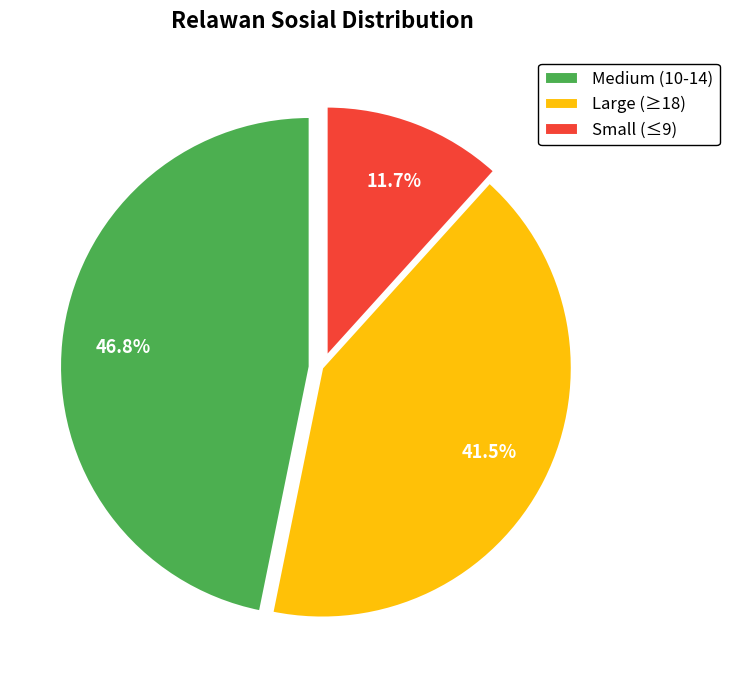

Approximately how many times larger is the value at Medium (10-14) compared to Large (≥18)?

1.1